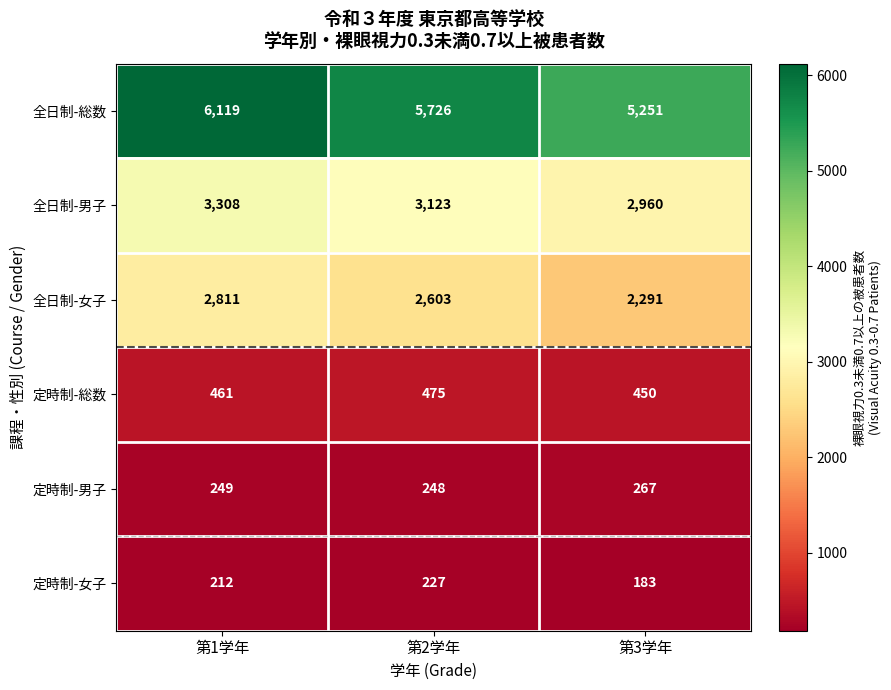

What value does the 定時制-男子 series have at 第2学年?

248